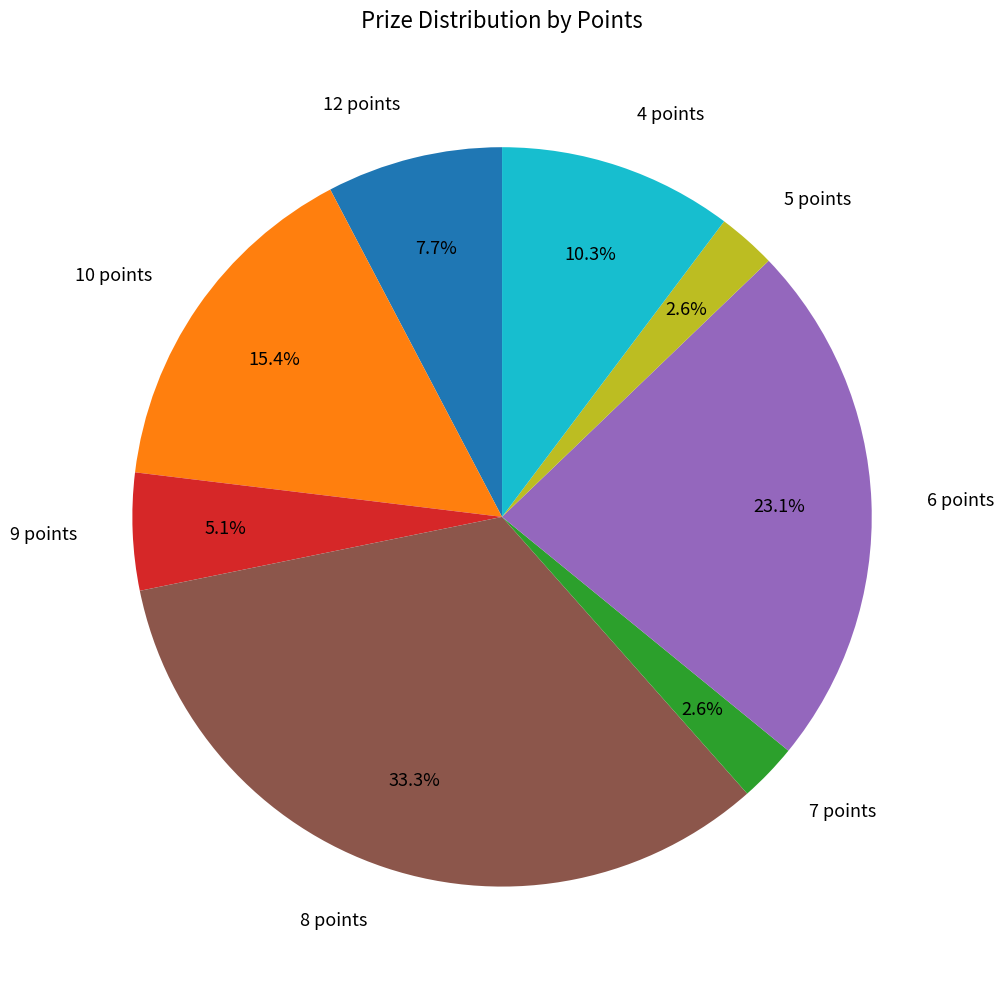

Which category has the biggest portion of the pie?

8 points